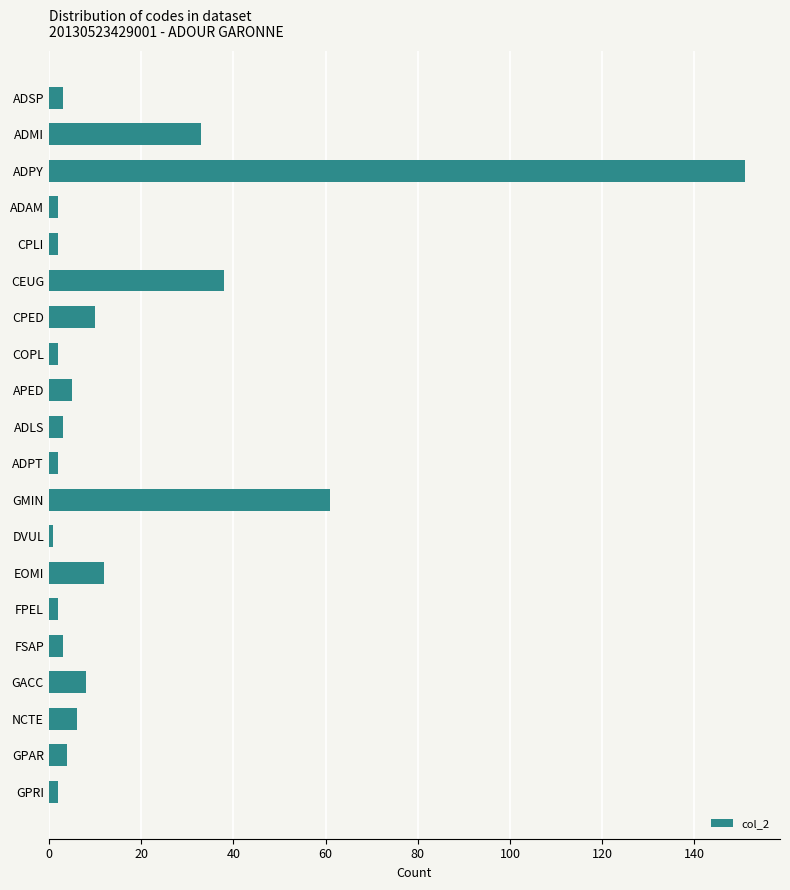

What is the label of the 5th bar from the bottom?

FSAP